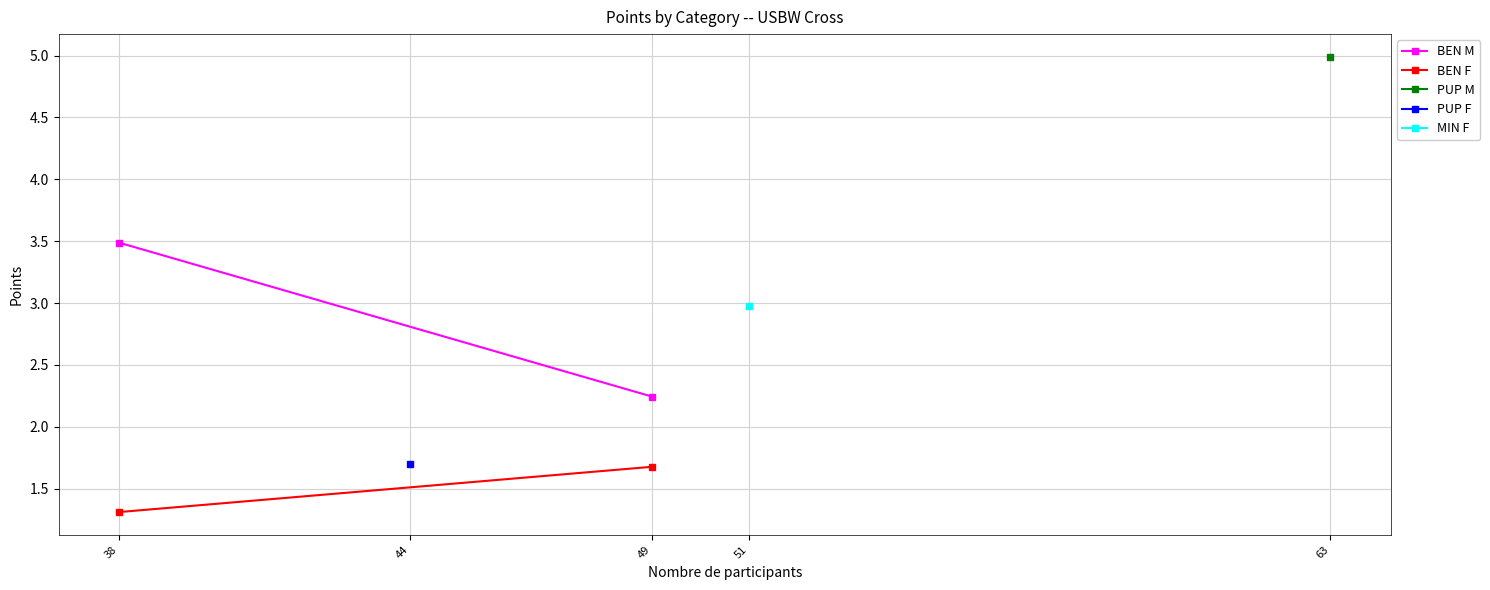

What is the value of the BEN F point at the 1st from the left?

1.3